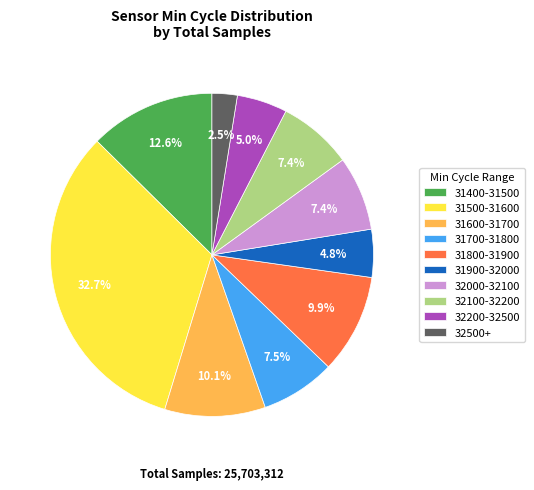

Does any single category account for the majority?

No